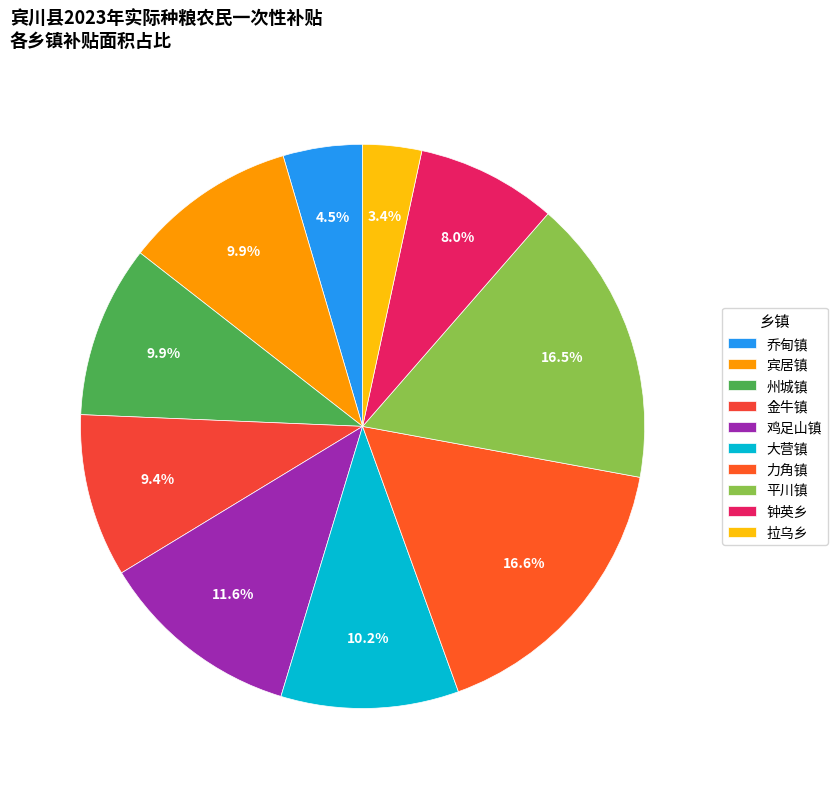

Is it true that 金牛镇 is 9% of the pie?

True